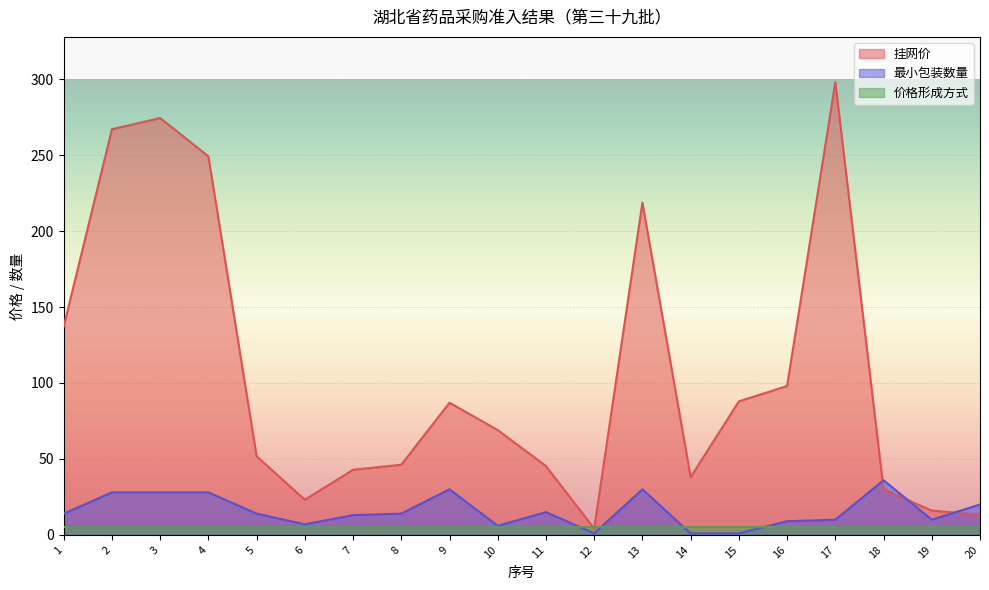

Where does the 最小包装数量 series first go above 14?

2